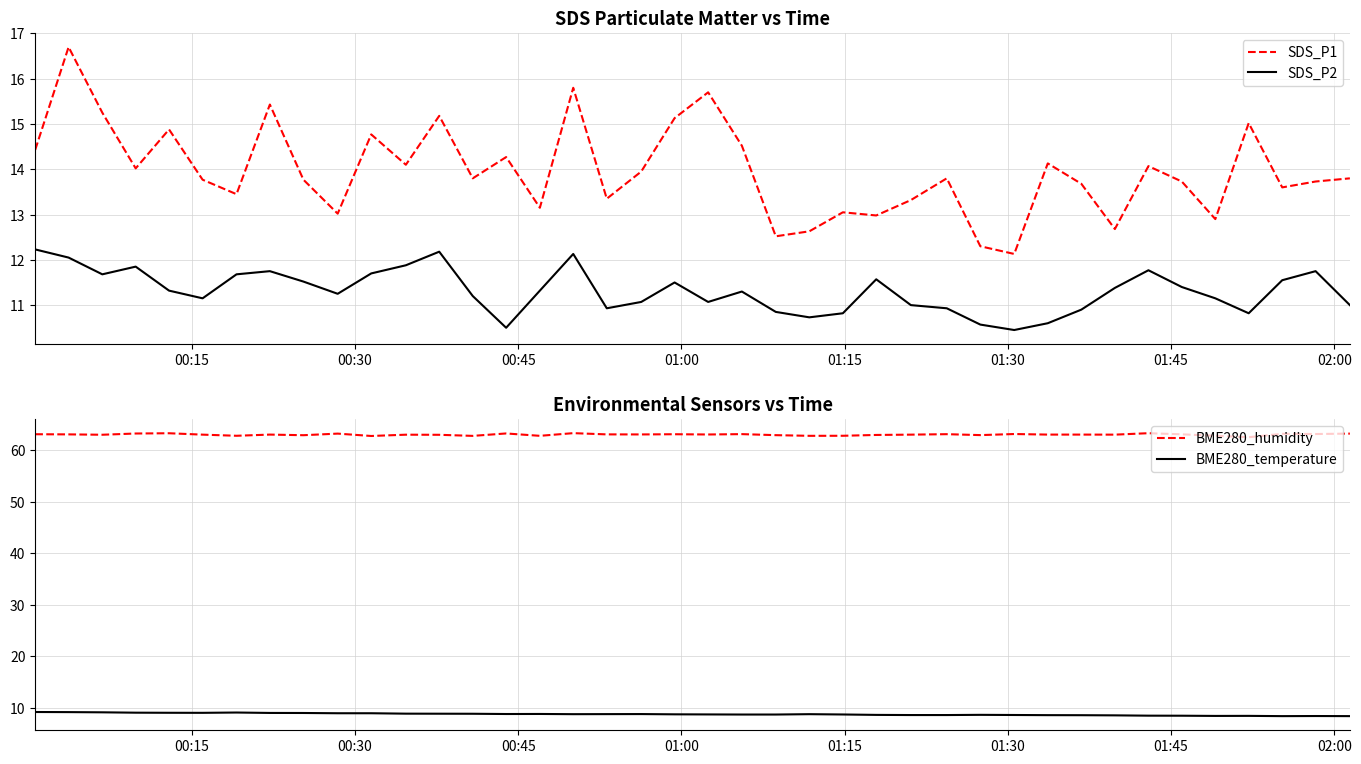

At how many categories does at least one series exceed 27?

40